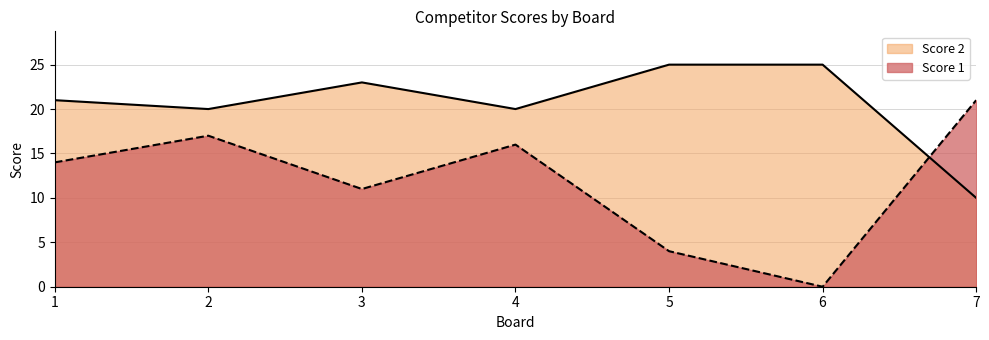

Where is the first local minimum for Score 2?

2